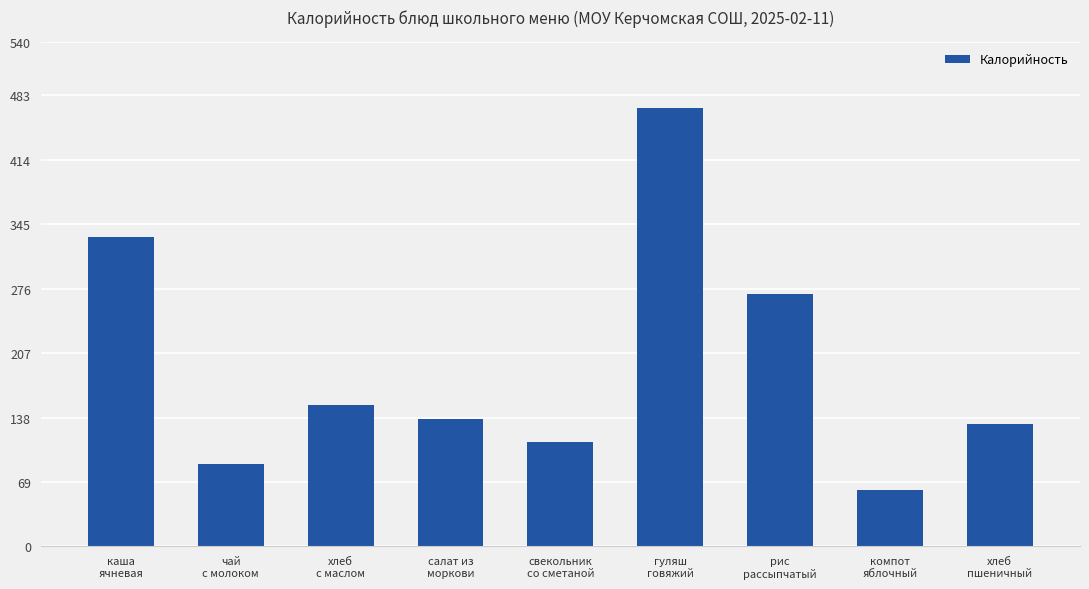

How many data points does each series have?

9